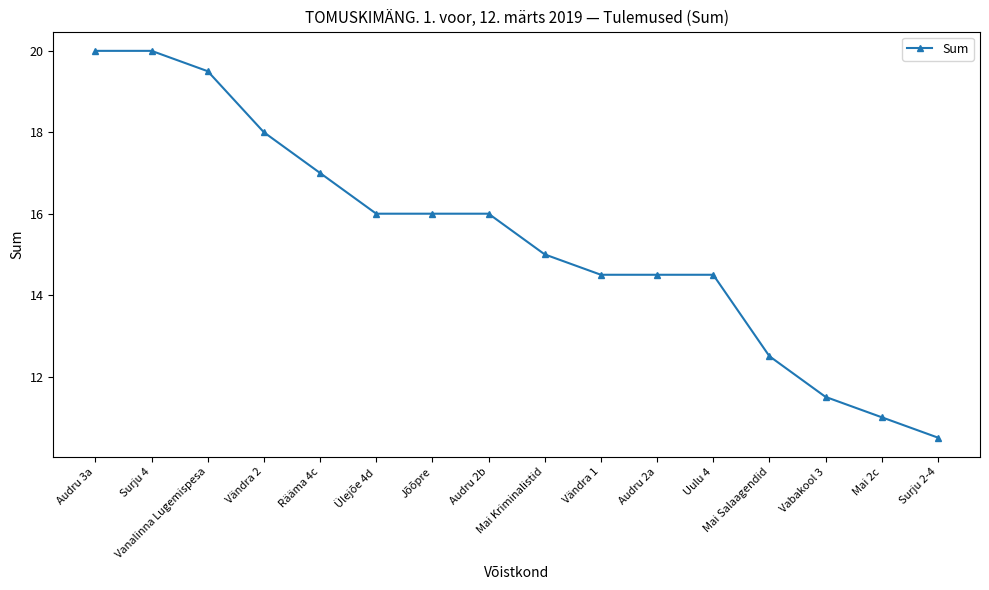

What is the average value?

15.4